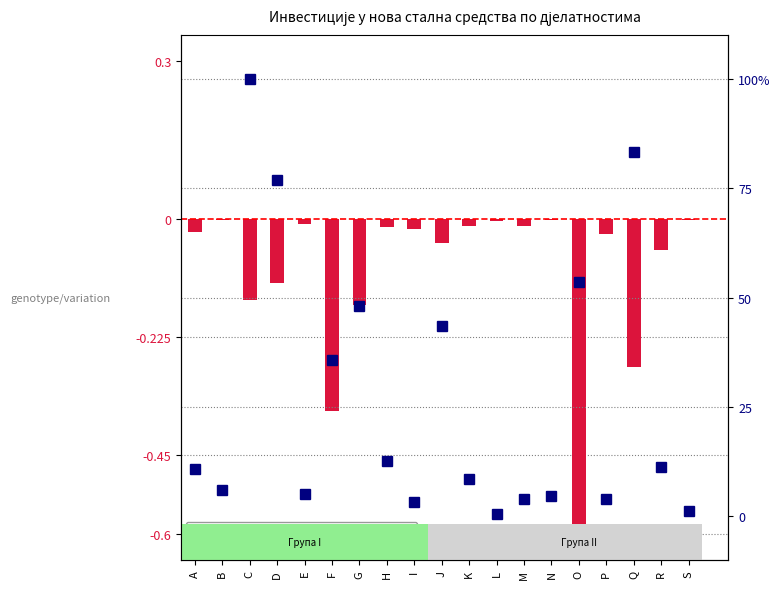

What is the spread (max minus min) of values at M?

4.1